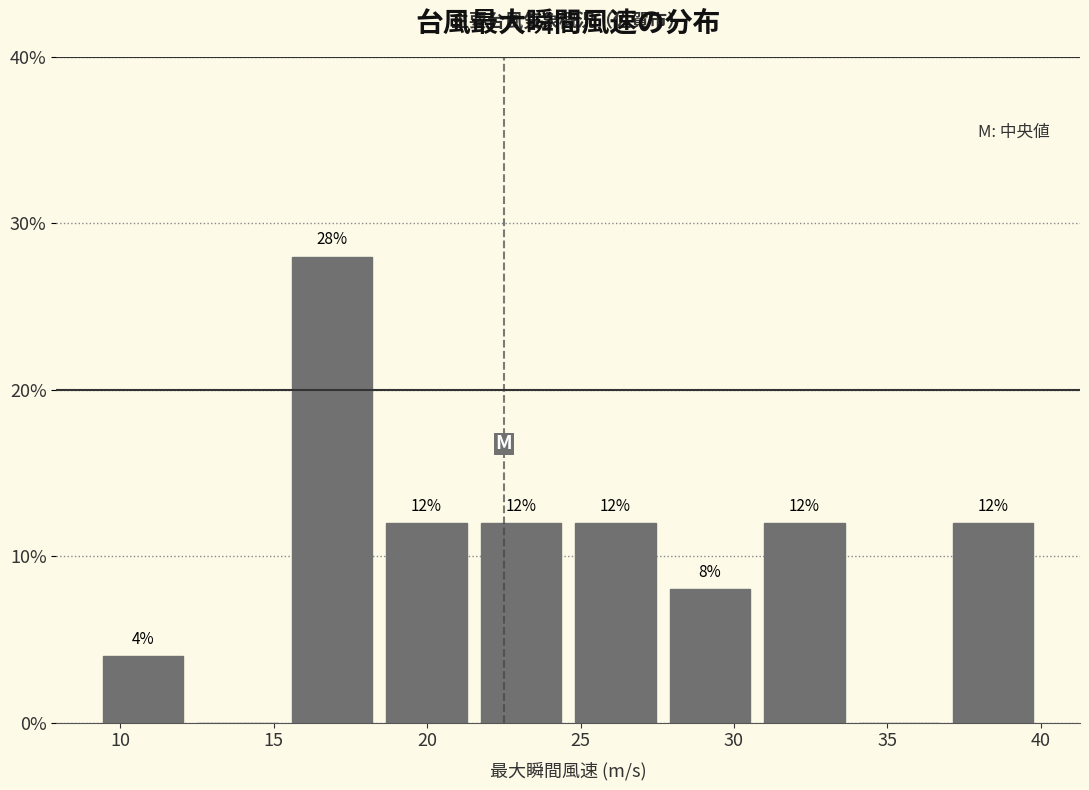

Over which range of the x-axis is the bar tallest?

15.5 to 18.5